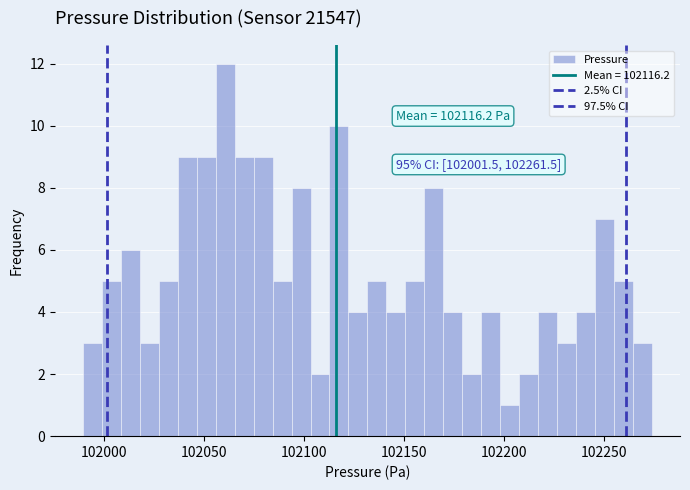

Around what value on the x-axis is the tallest bar? Give the approximate position of its centre, as read against the axis.

102060